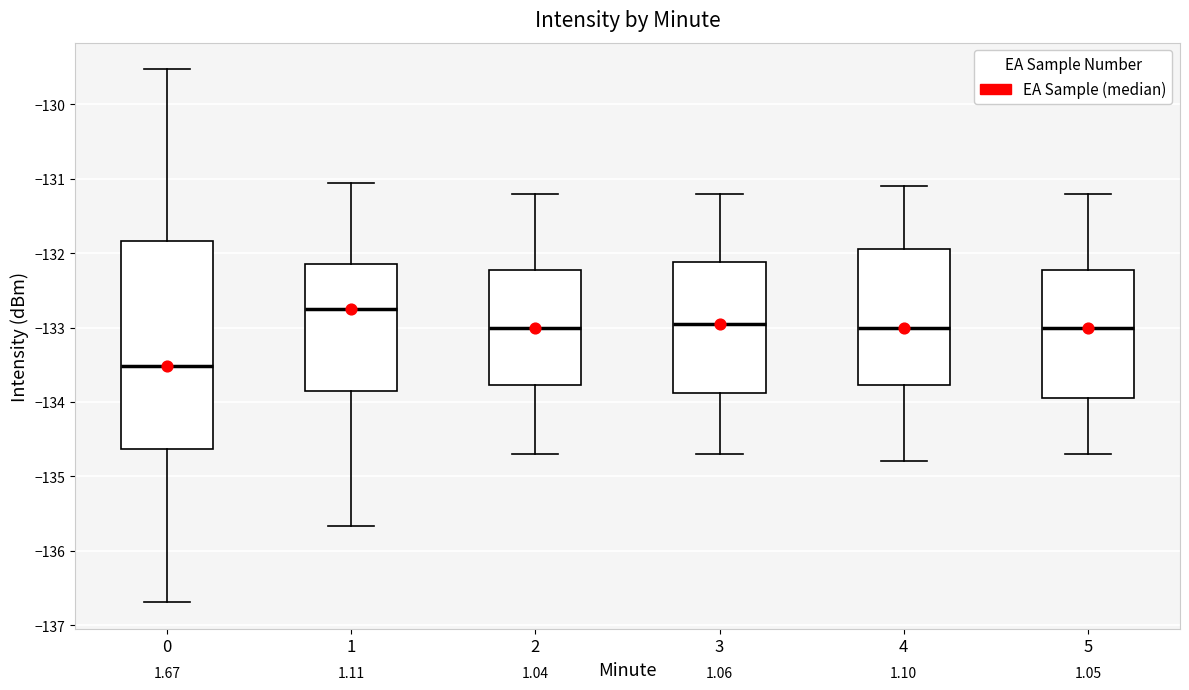

Reading left to right, read every box against the y-axis: the position of its median line, the range the box covers, and the ends of its whiskers. The values are not printed on the chart, so give them approximately, as read against the axis.

0: median -133.5, box -134.6 to -131.8, whiskers -136.7 to -129.5
1: median -132.7, box -133.8 to -132.1, whiskers -135.7 to -131.1
2: median -133.0, box -133.8 to -132.2, whiskers -134.7 to -131.2
3: median -132.9, box -133.9 to -132.1, whiskers -134.7 to -131.2
4: median -133.0, box -133.8 to -131.9, whiskers -134.8 to -131.1
5: median -133.0, box -133.9 to -132.2, whiskers -134.7 to -131.2